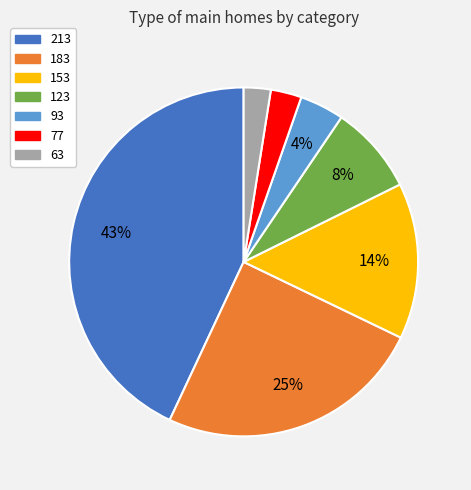

To the nearest percent, what is the combined percentage of 183 and 123?

33%